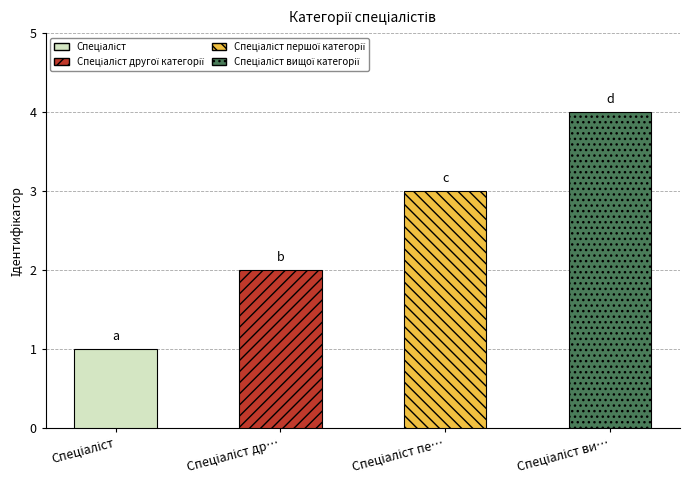

What position from the right is Спеціаліст?

4